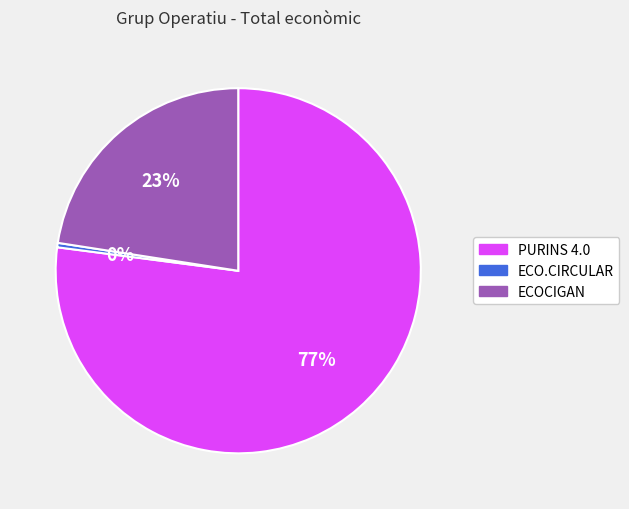

Rank the categories by value from lowest to highest.

ECO.CIRCULAR, ECOCIGAN, PURINS 4.0